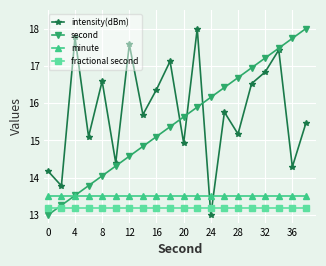

What are all the series names shown in the legend?

intensity(dBm), second, minute, fractional second